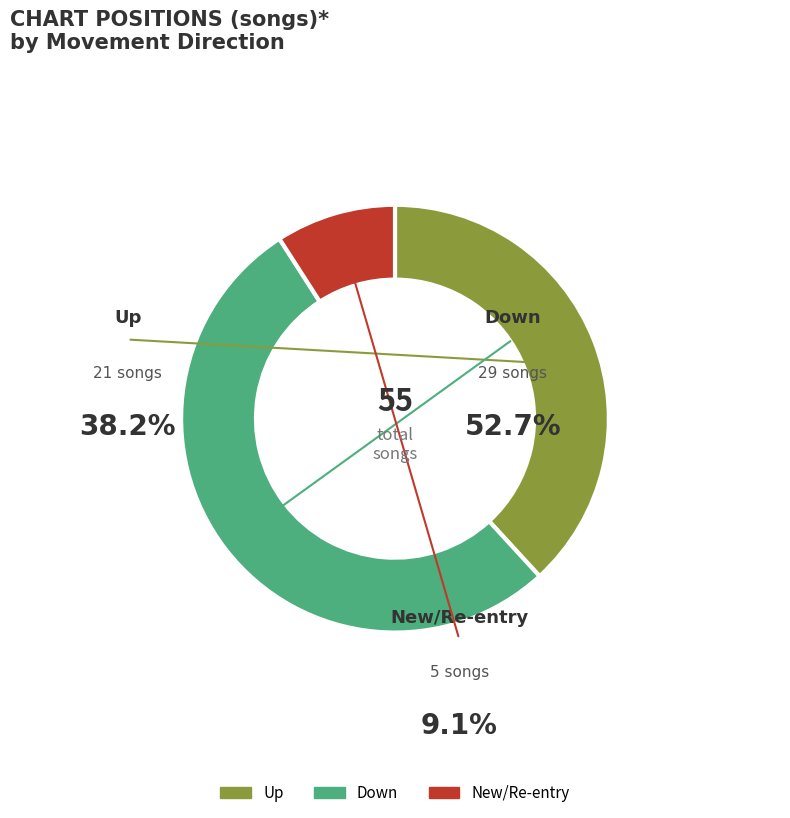

Does - represent more than half of the total?

No